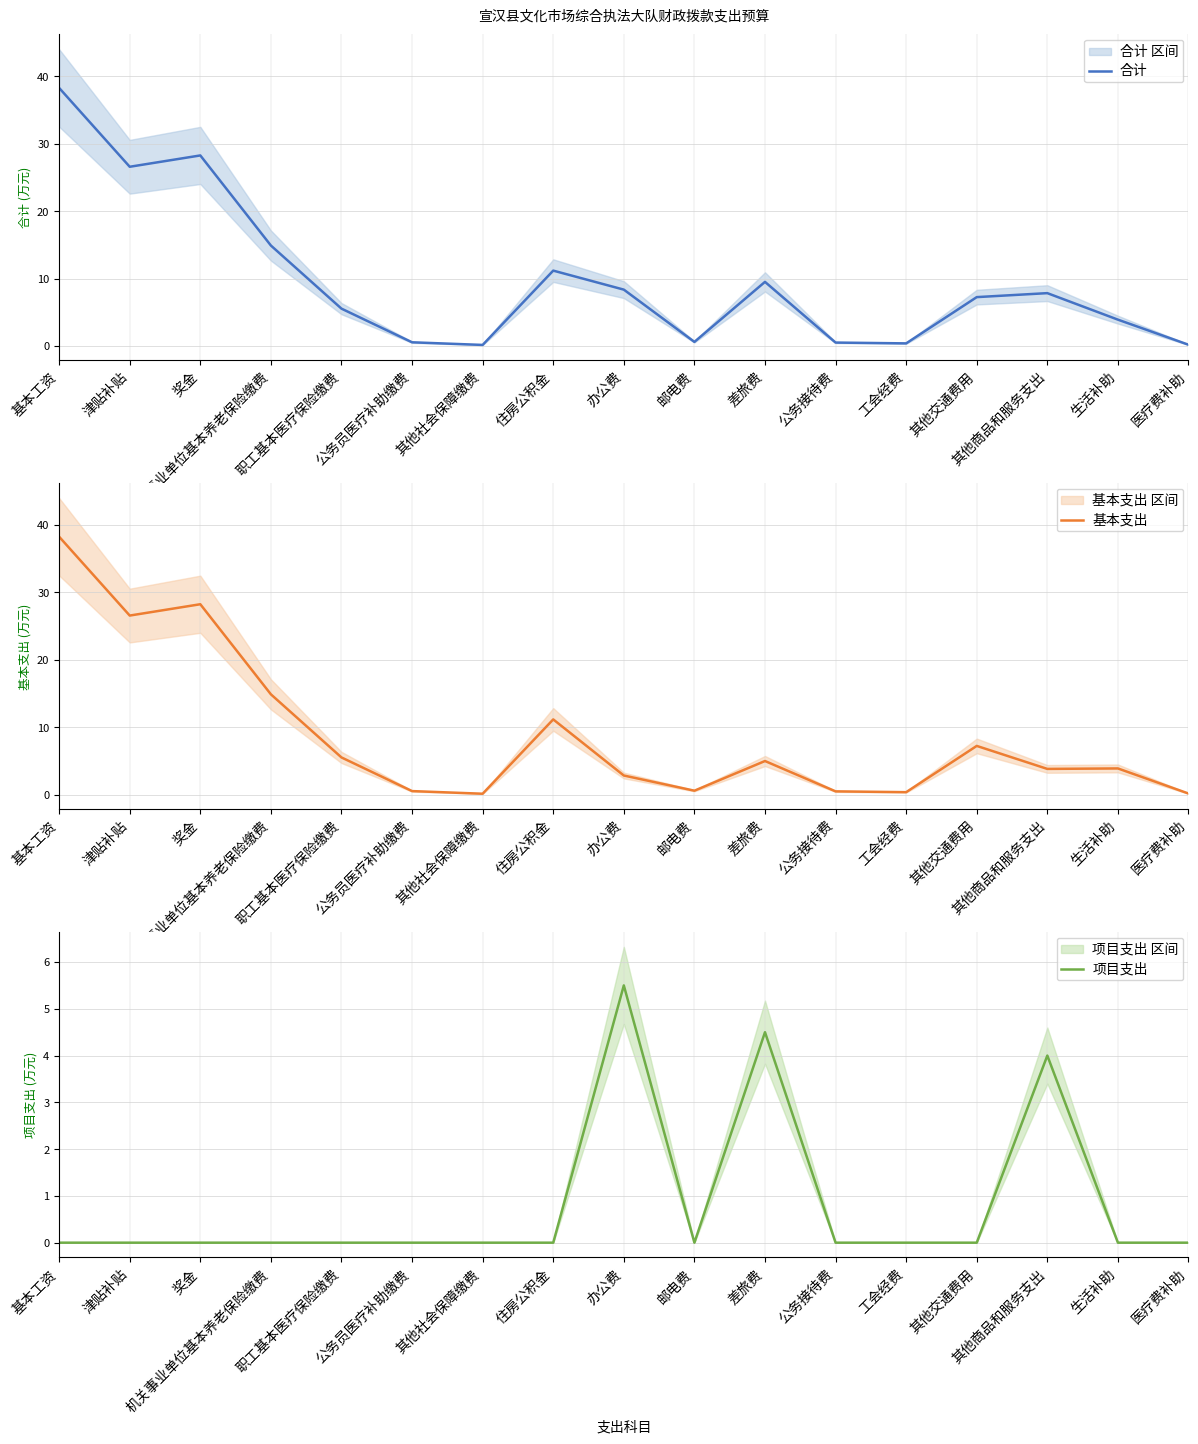

What is the greatest value displayed?

38.3